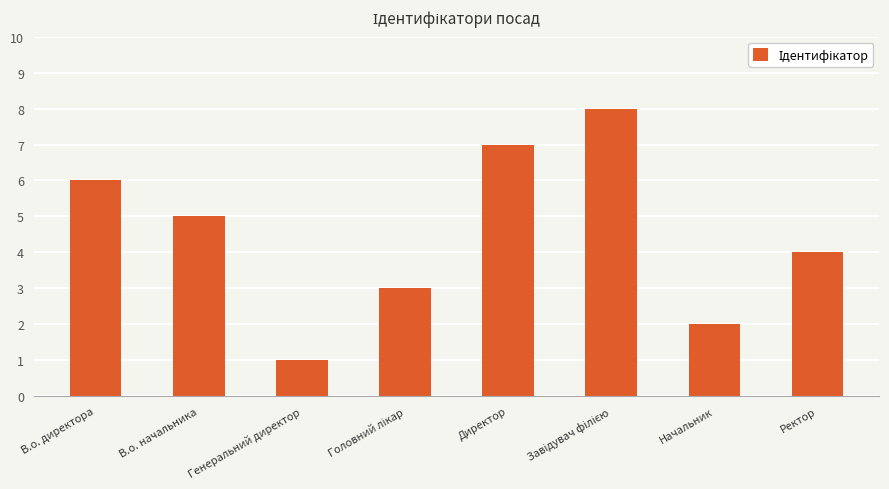

How many values are below 5?

4